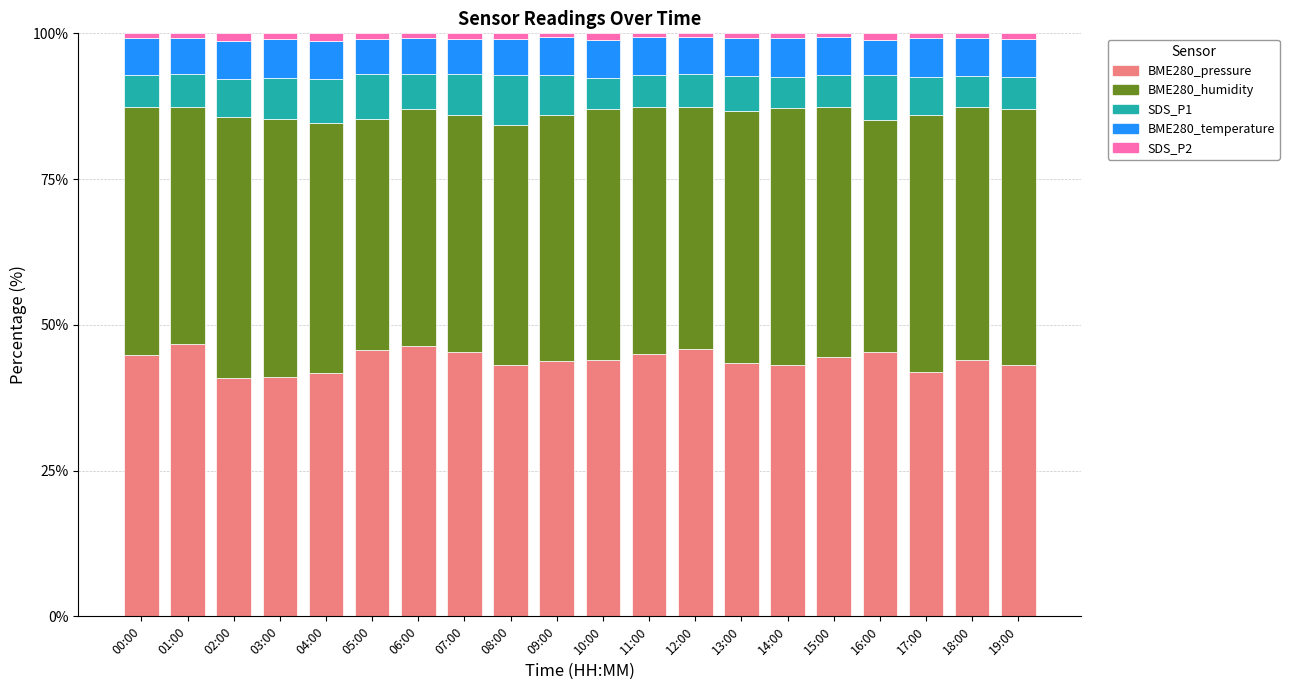

What is the sum of all BME280_pressure values?

879.5